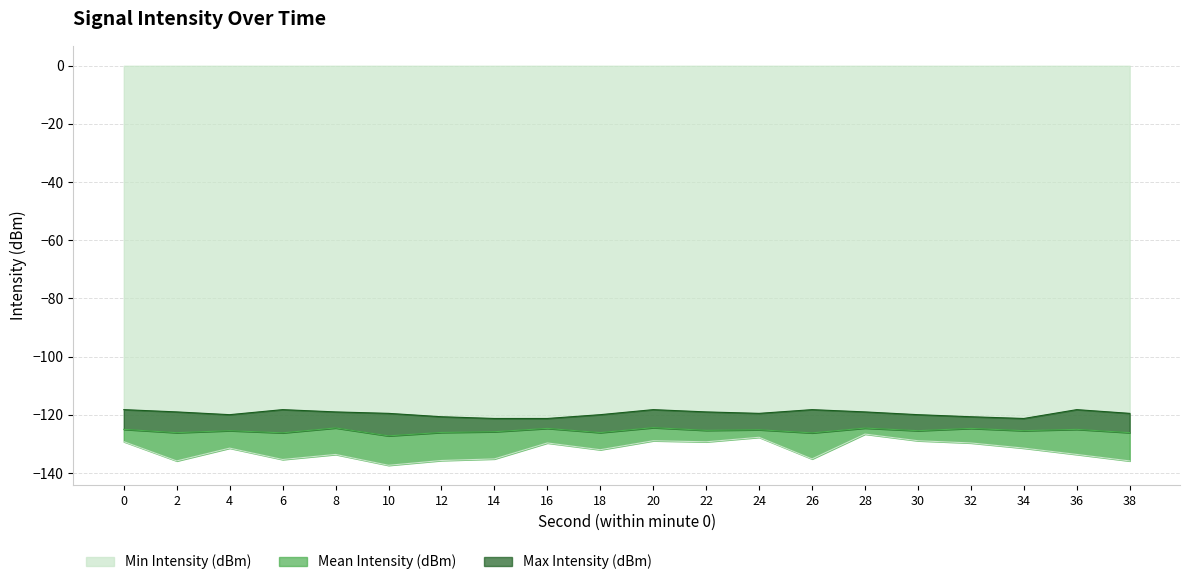

What is the spread (max minus min) of values at 2?

16.9